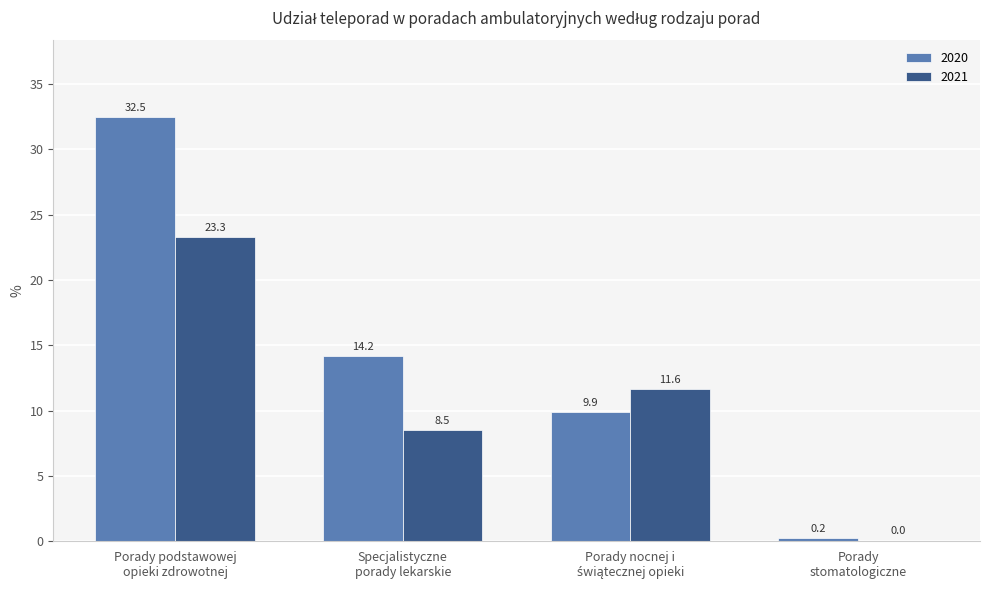

Which category has the highest value in the 2021 series?

Porady podstawowej
opieki zdrowotnej